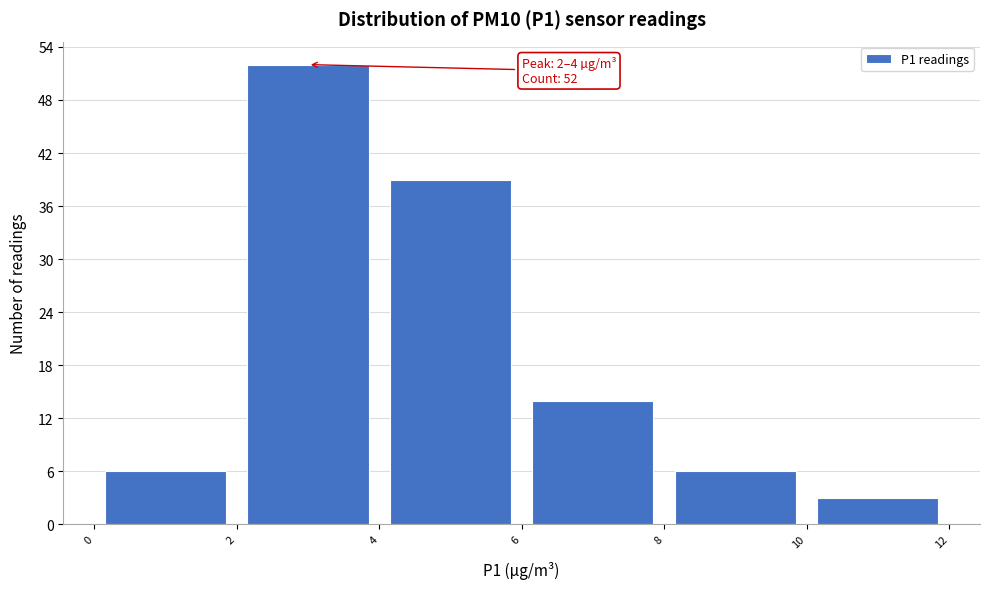

Which range on the x-axis has the tallest bar?

2 to 4